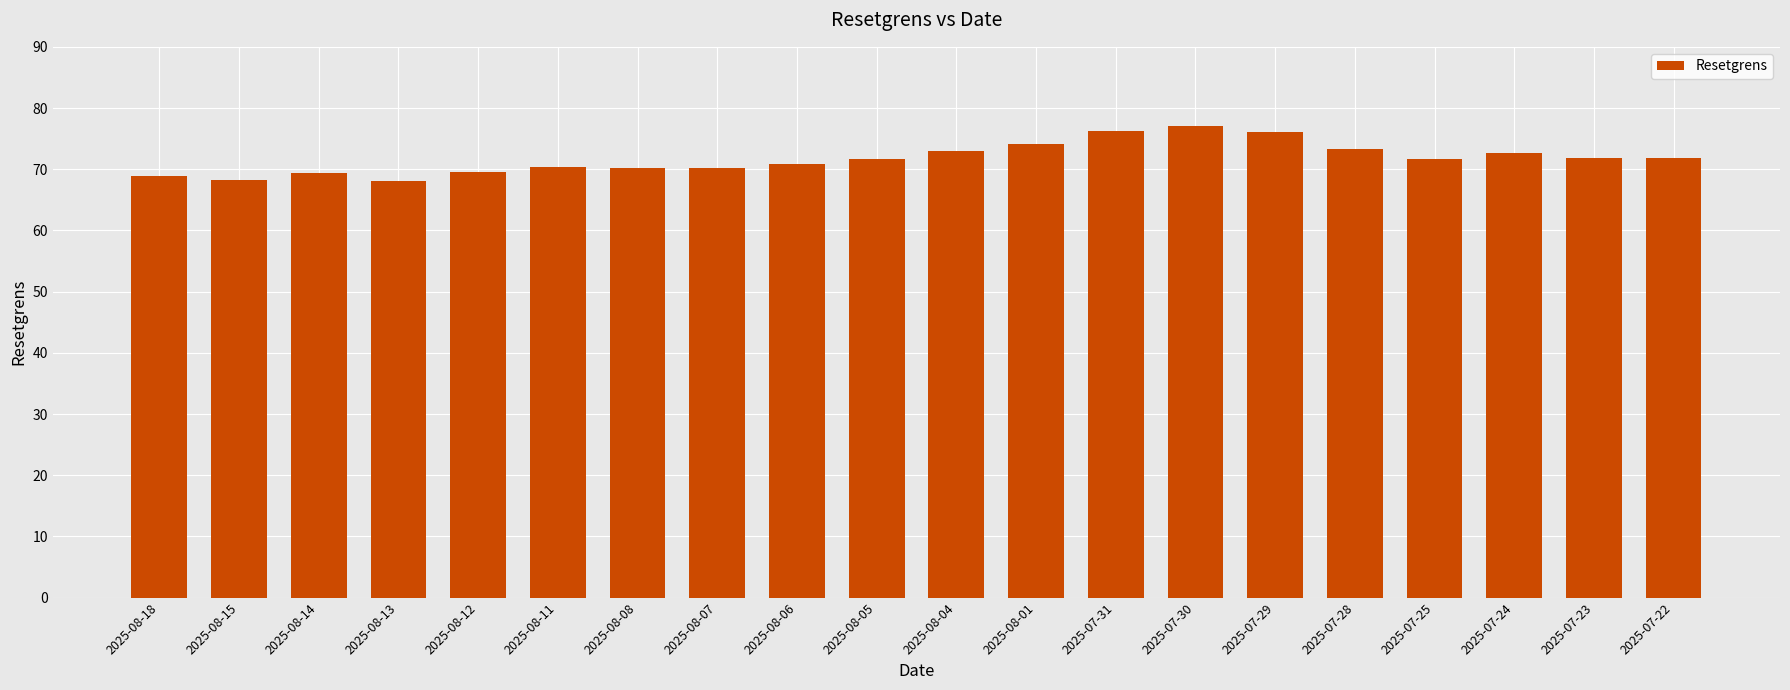

What is the change in value from 2025-08-15 to 2025-08-06?

+2.6